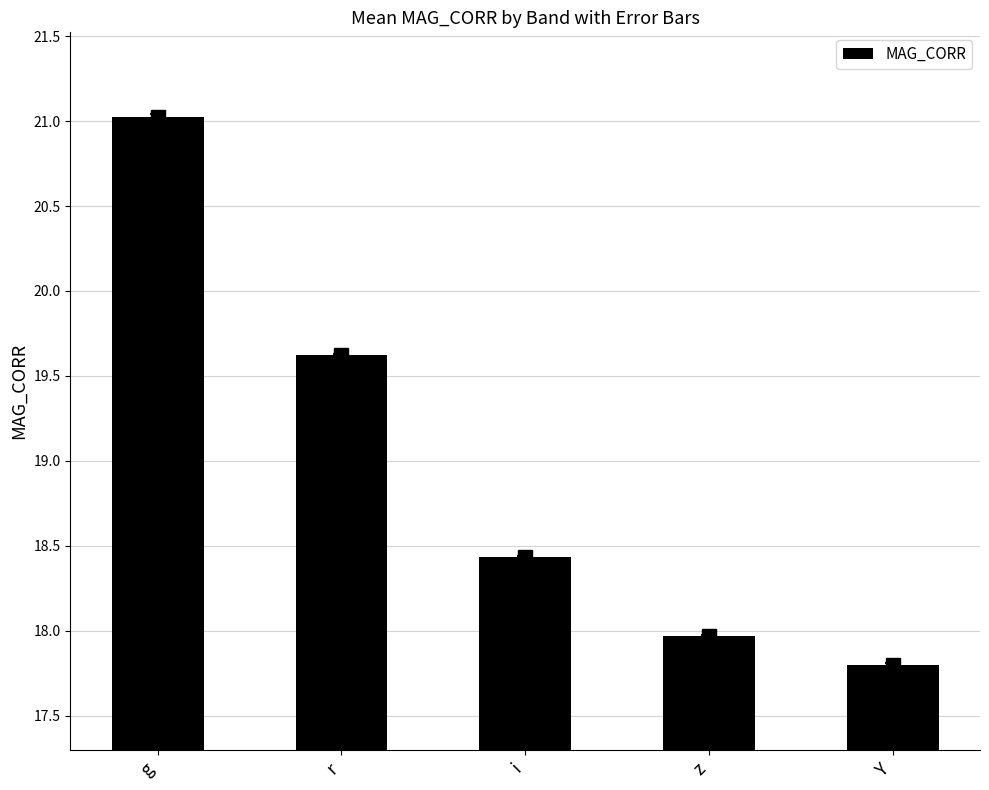

Read the value at Y.

17.8